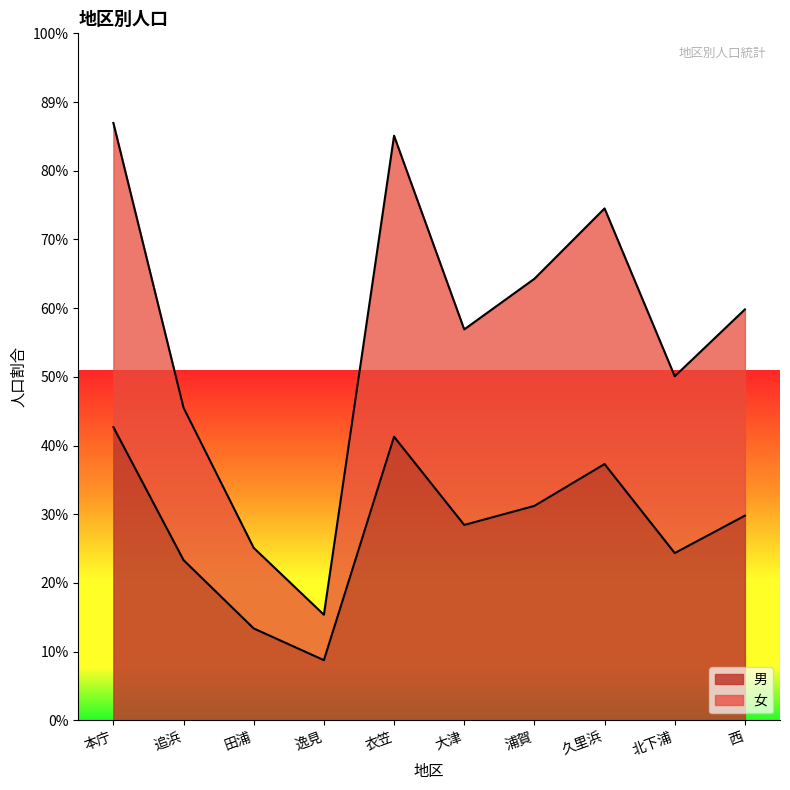

Rank the series by their maximum value, from highest to lowest.

女, 男